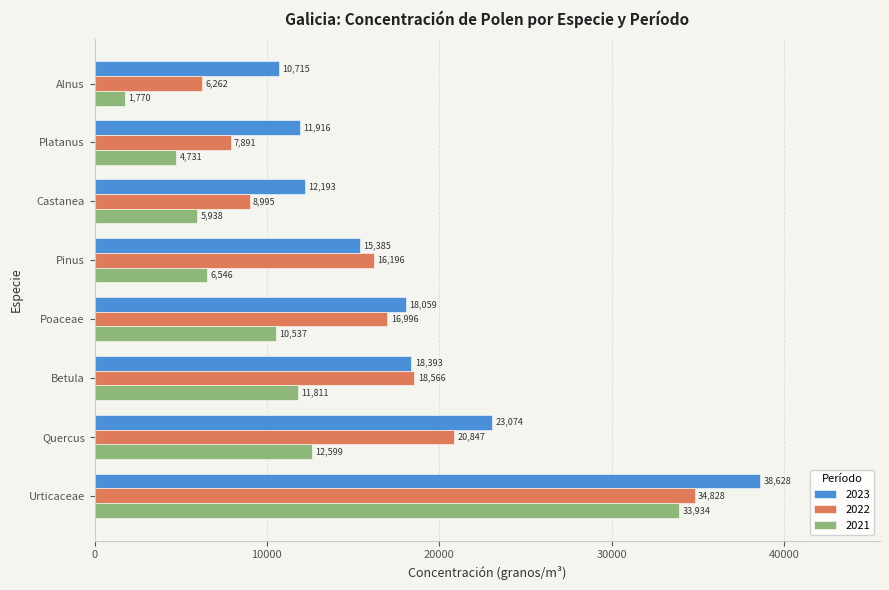

How many categories are shown in the chart?

8